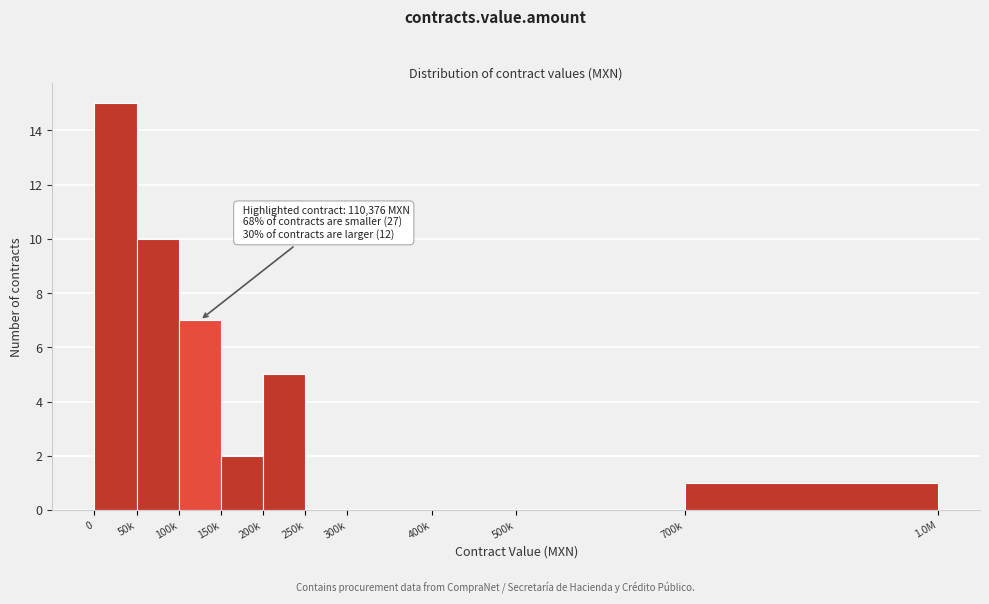

Reading left to right, extract all data points from this chart.

0=15	50k=10	100k=7	150k=2	200k=5	250k=0	300k=0	400k=0	500k=0	700k=1